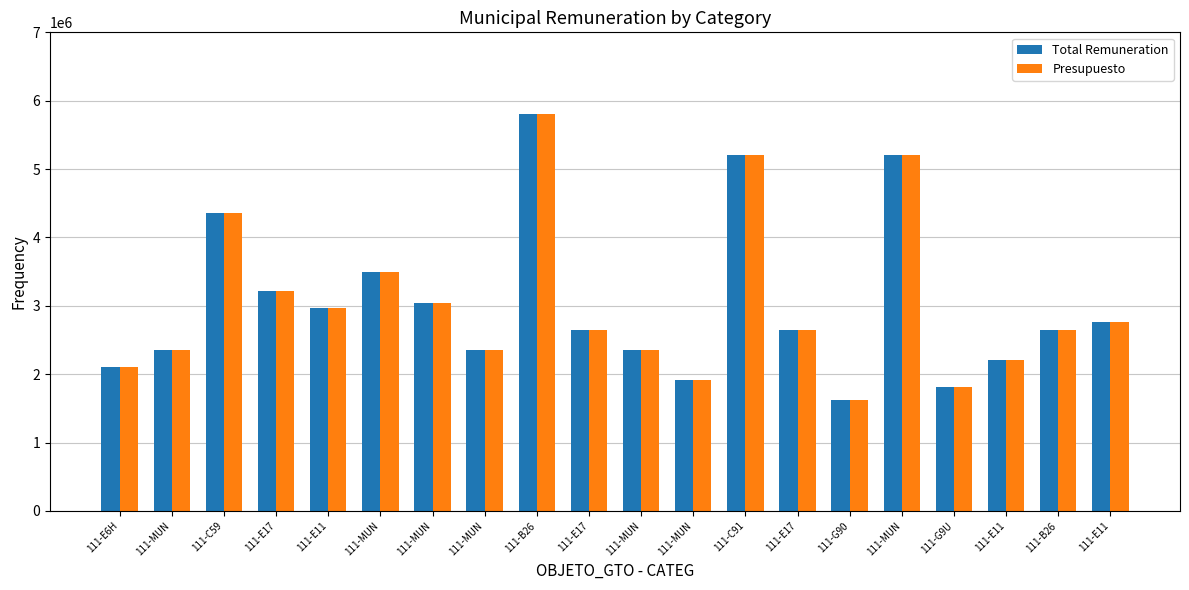

Count the number of data series in this chart.

2